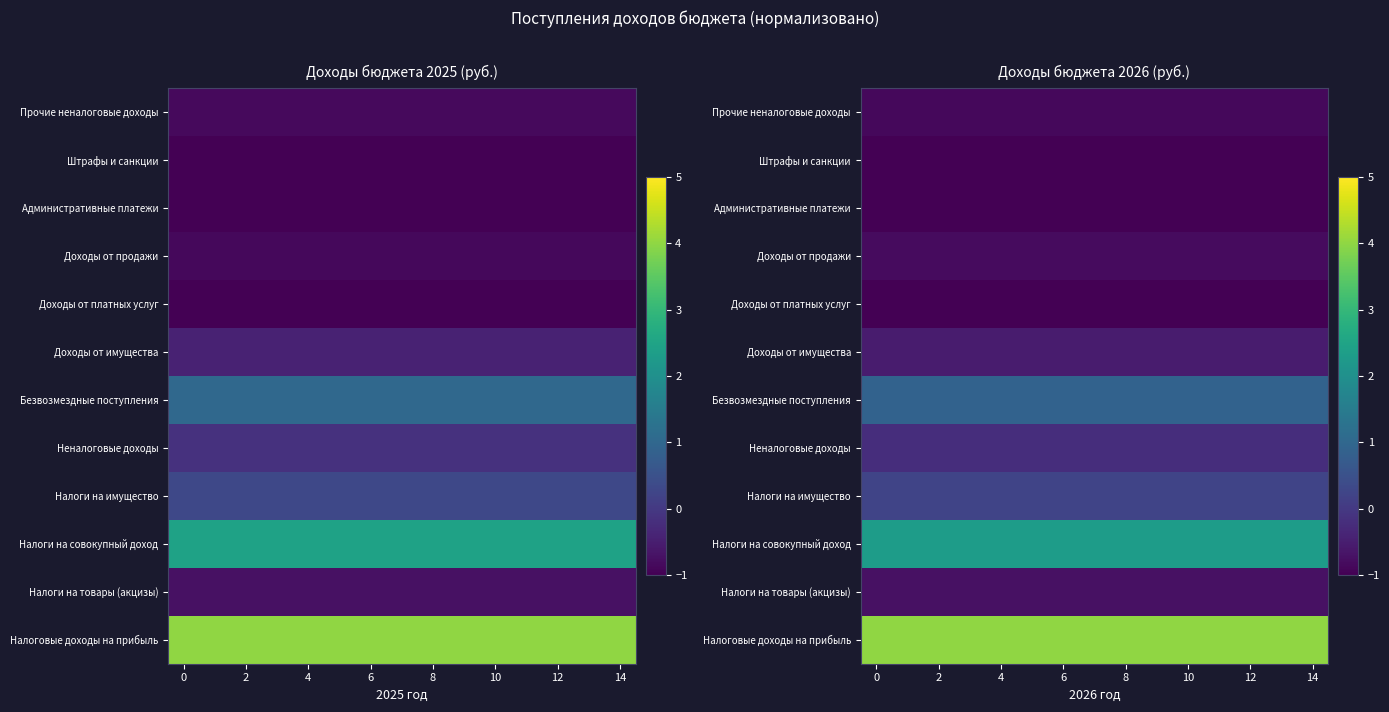

Is it true that Доходы от платных услуг equals -1.0 at 6?

True